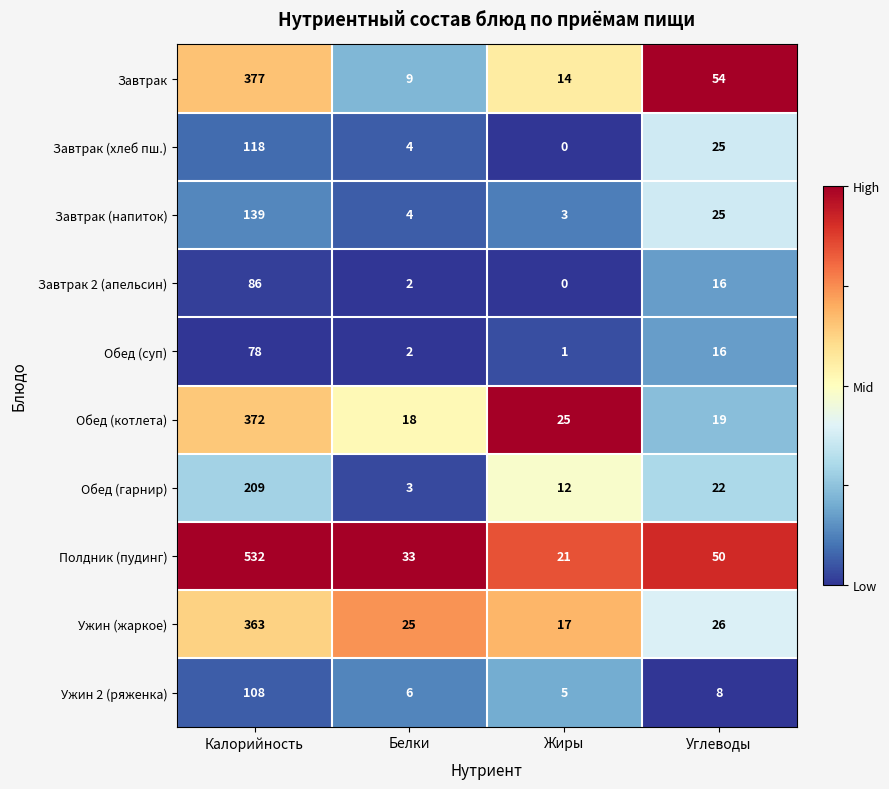

Is it true that Обед (гарнир) equals 18 at Жиры?

False